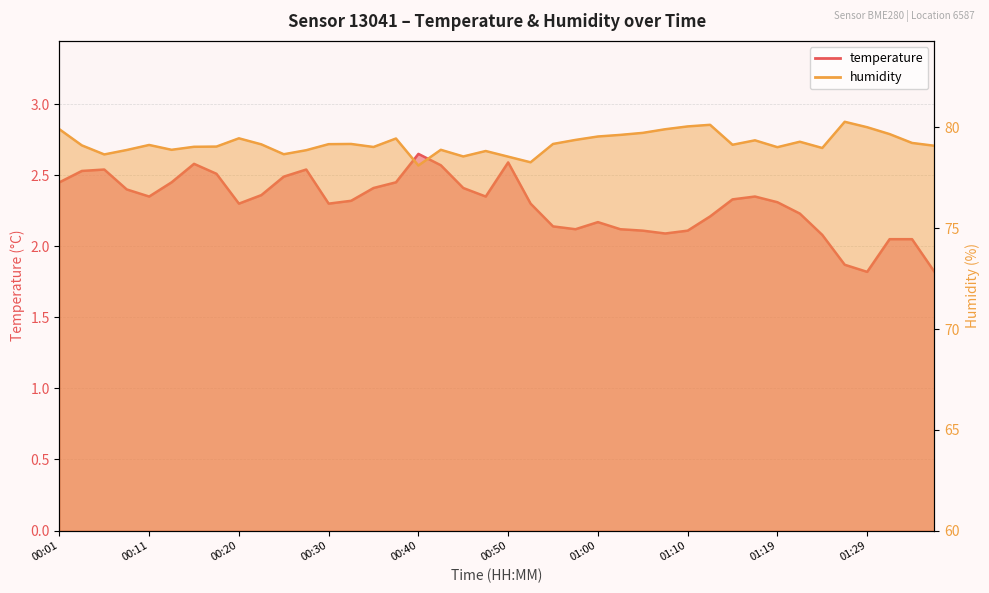

Between 00:01 and 01:12, which series saw the biggest shift?

temperature